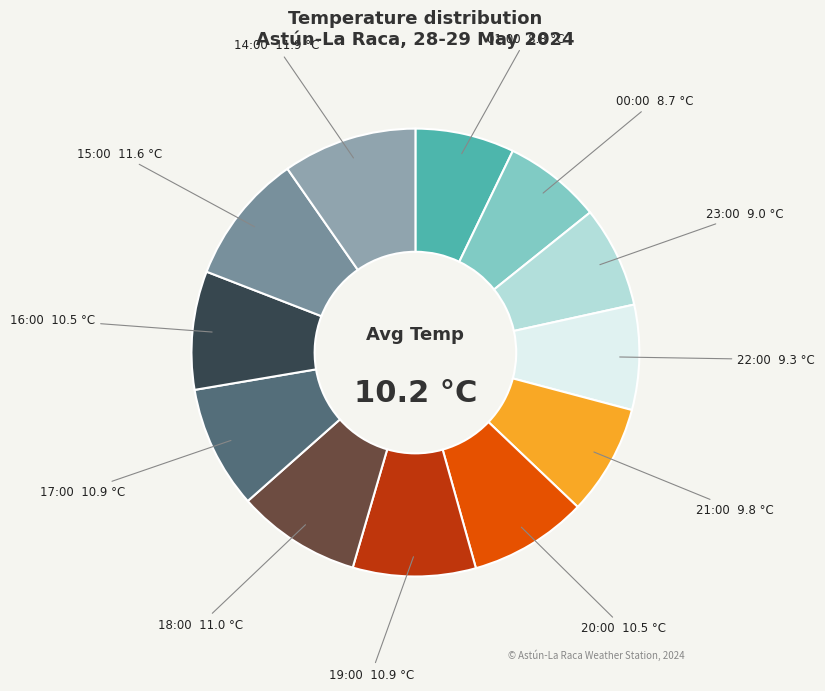

Do 21:00 9.8 °C and 18:00 11.0 °C together represent more than half of the pie?

No